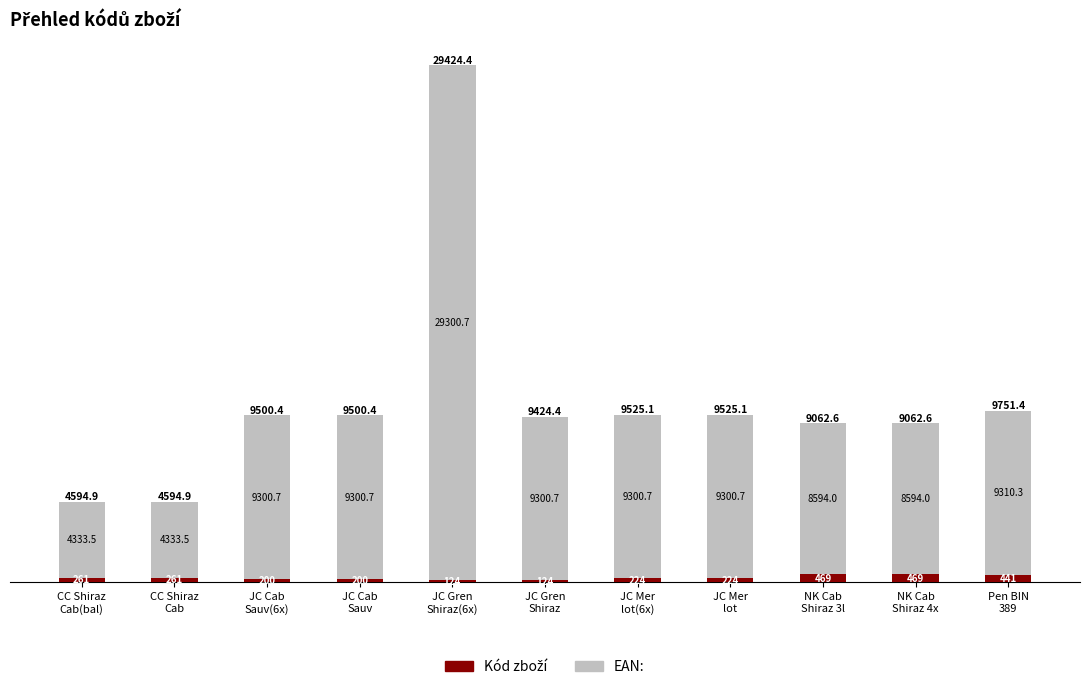

How many distinct data groups are displayed?

2